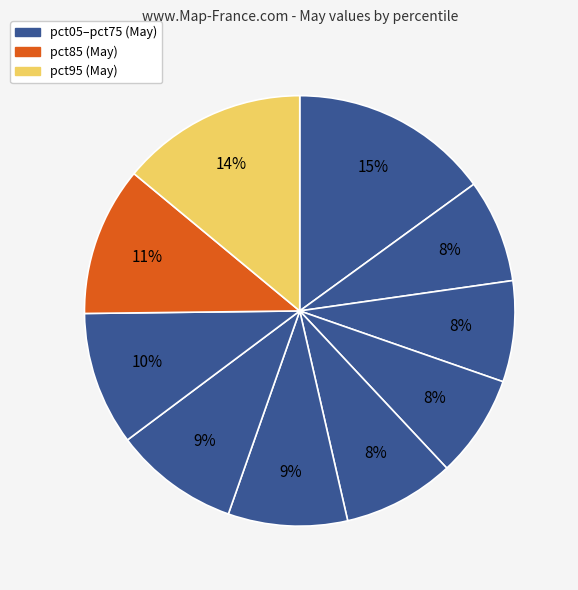

How many segments does this pie chart have?

10